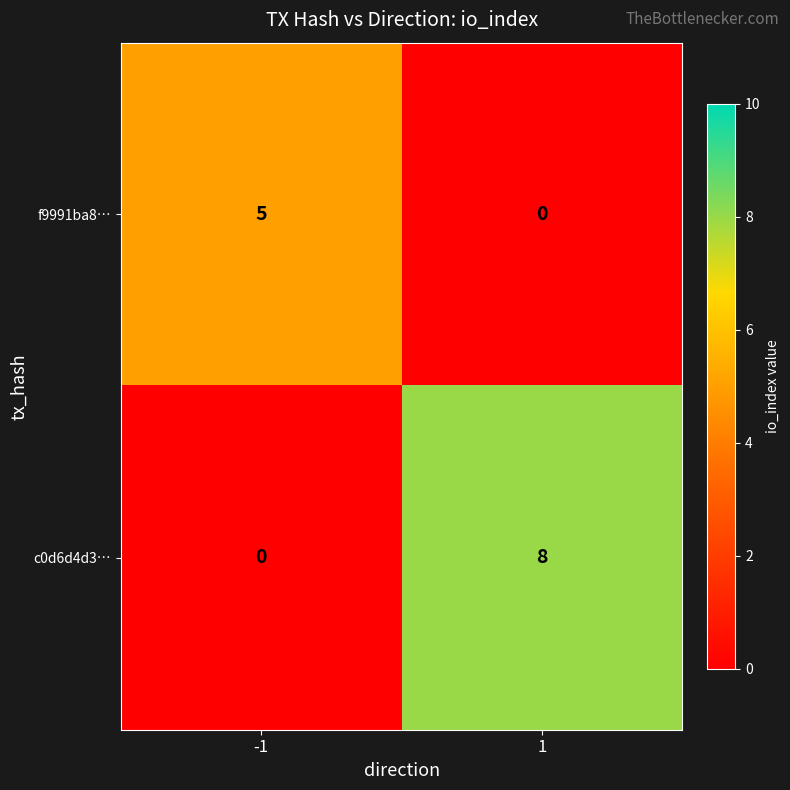

Count the number of categories in the chart.

2